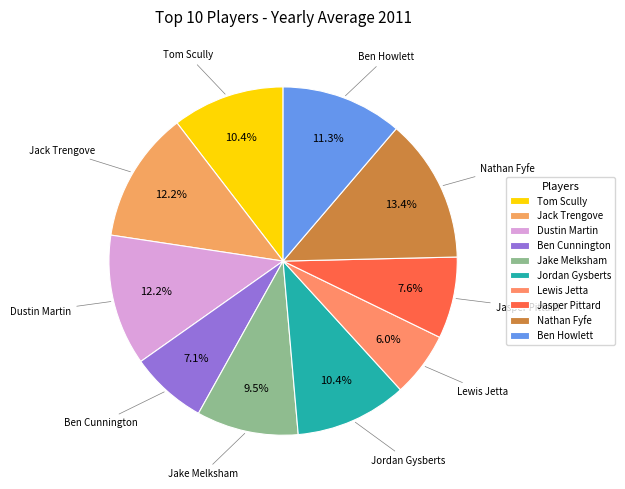

What portion of the pie excludes Ben Howlett?

88.7%